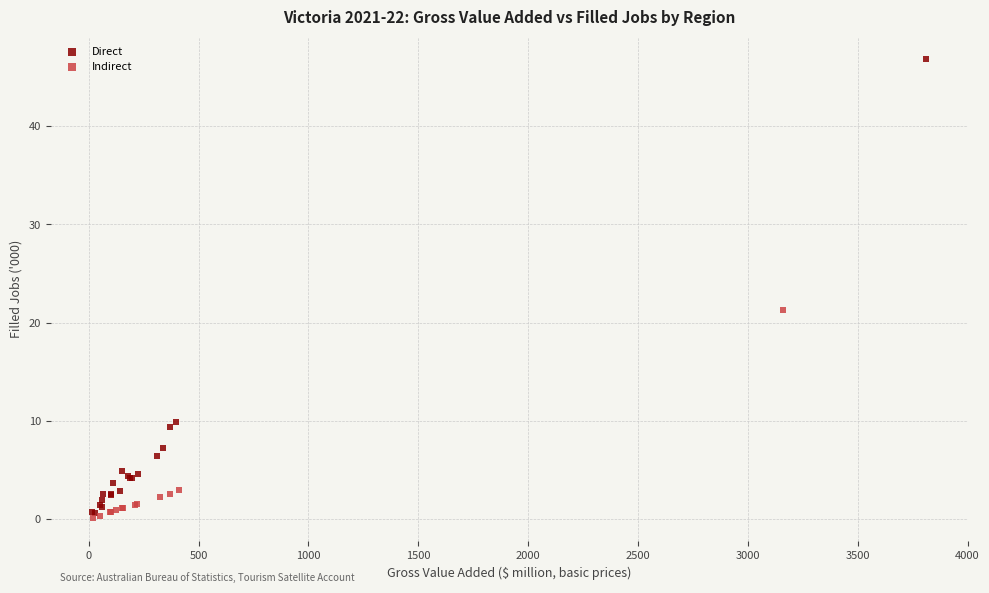

Which series contains the highest Y value?

Direct